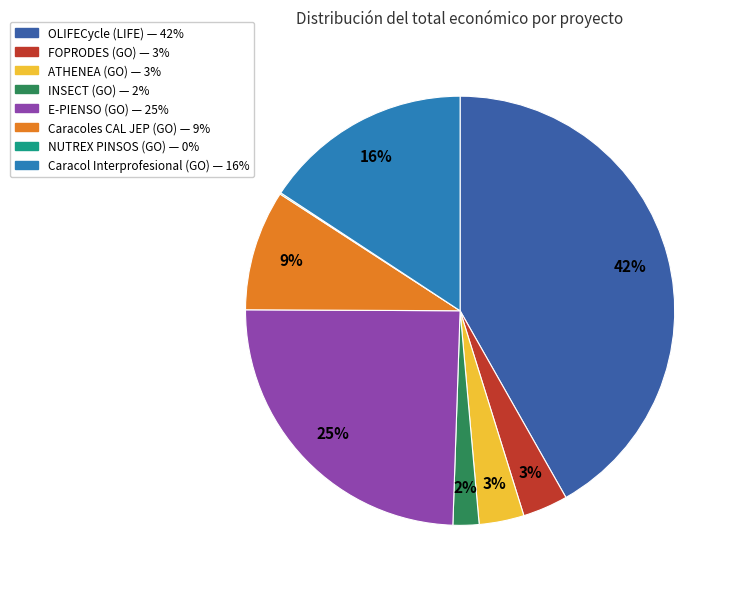

What is the largest slice in the pie chart?

OLIFECycle (LIFE)